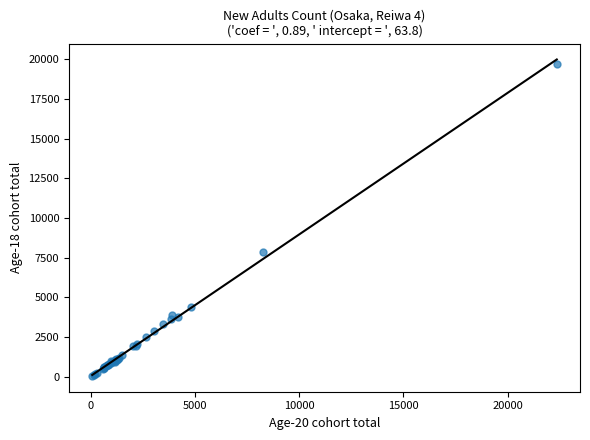

What Y value in the scatter plot is closest to 9890?

7891